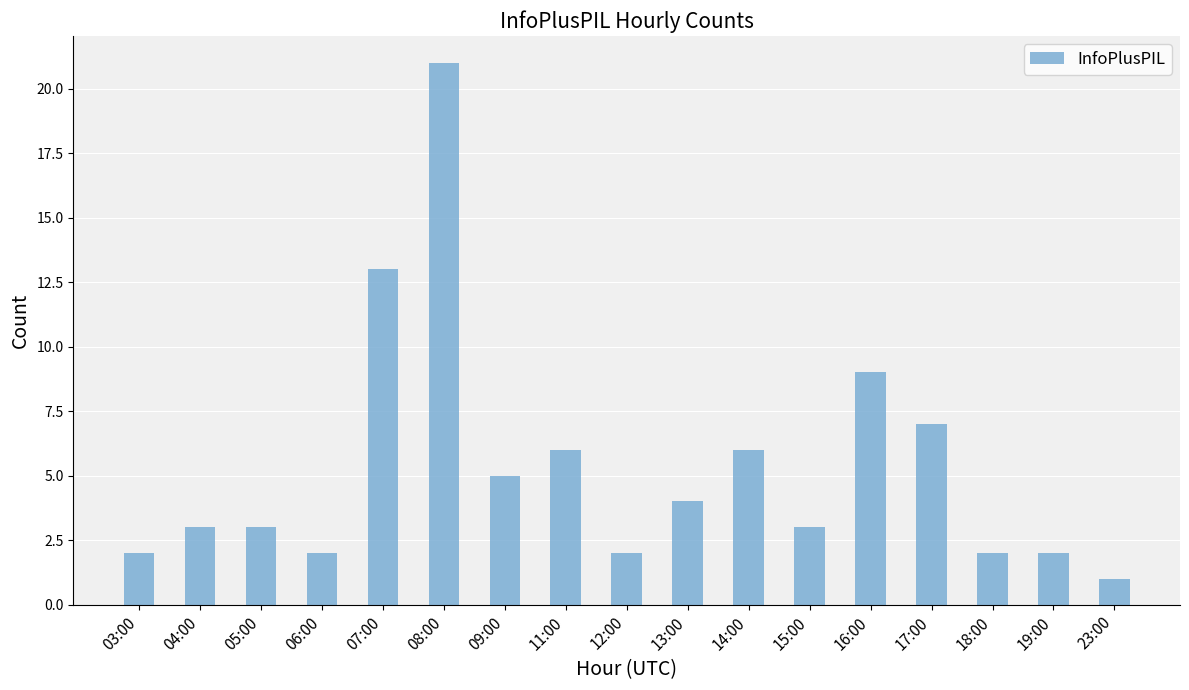

Which category has the lowest value across all series?

23:00